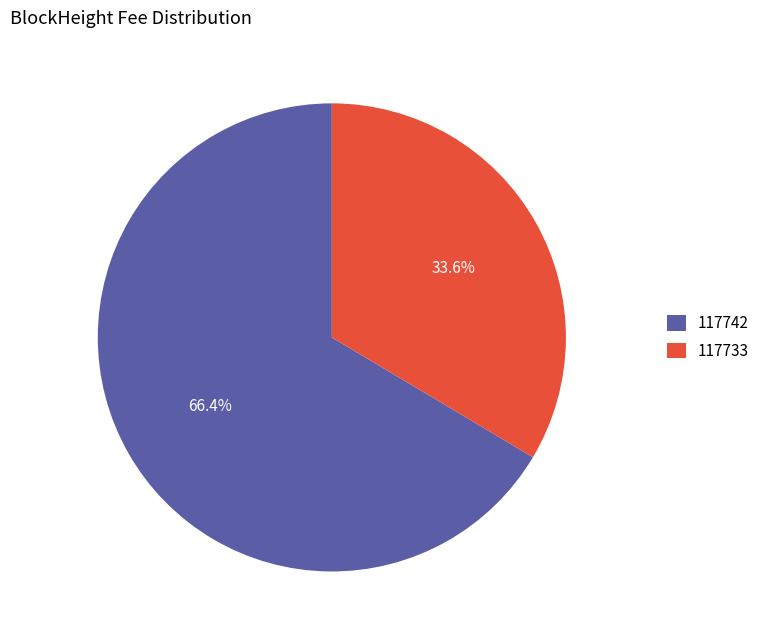

Count the number of slices in the pie.

2